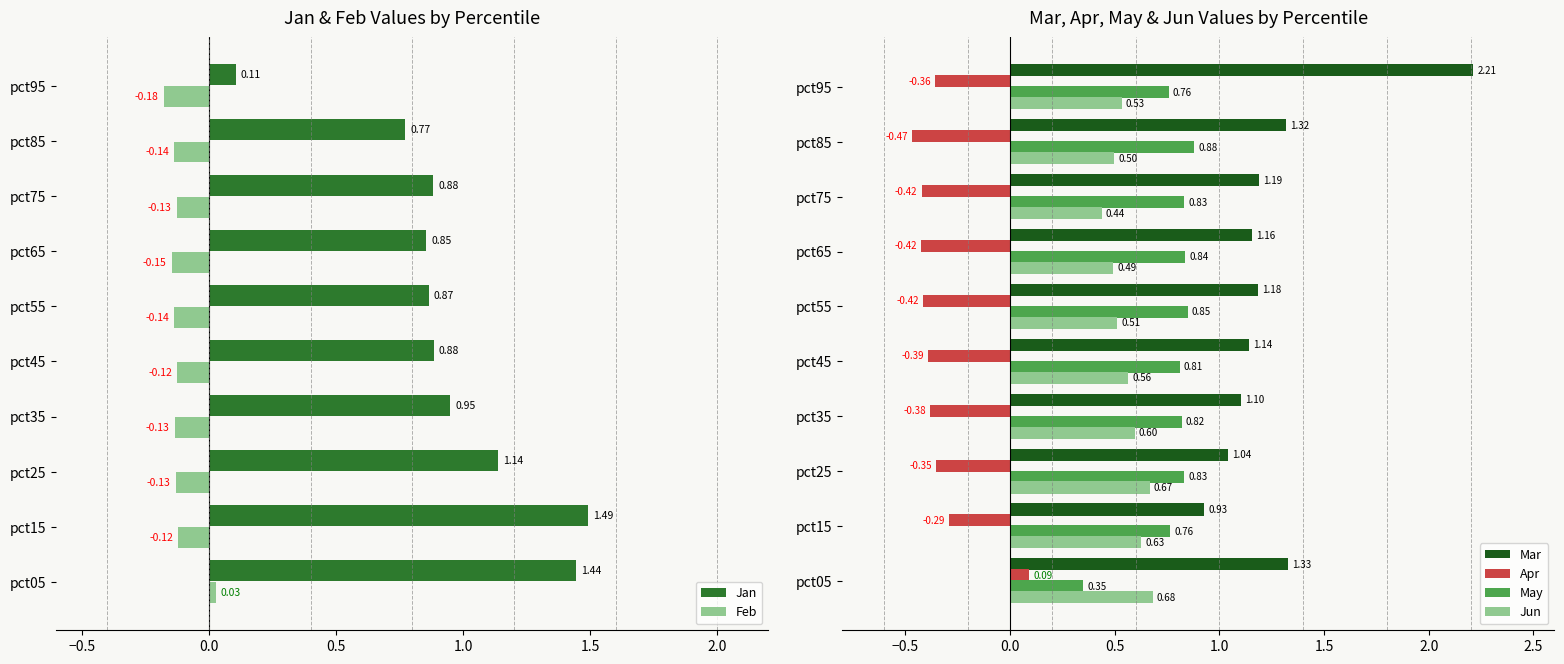

Rank the series by their maximum value, from lowest to highest.

Feb, Apr, Jun, May, Jan, Mar